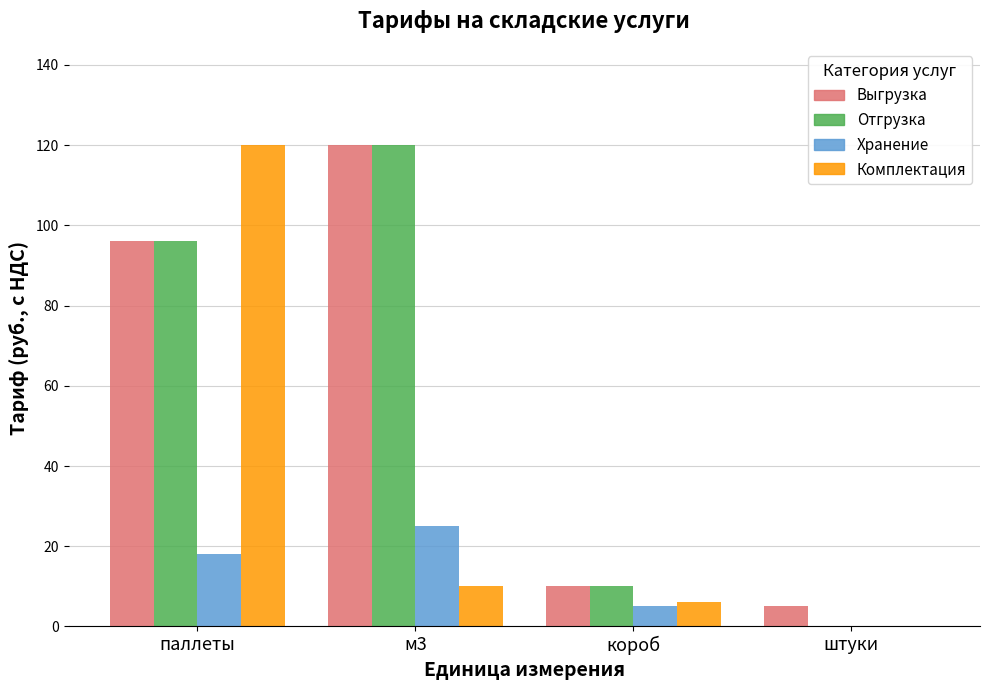

Is it true that Отгрузка equals 4 at короб?

False